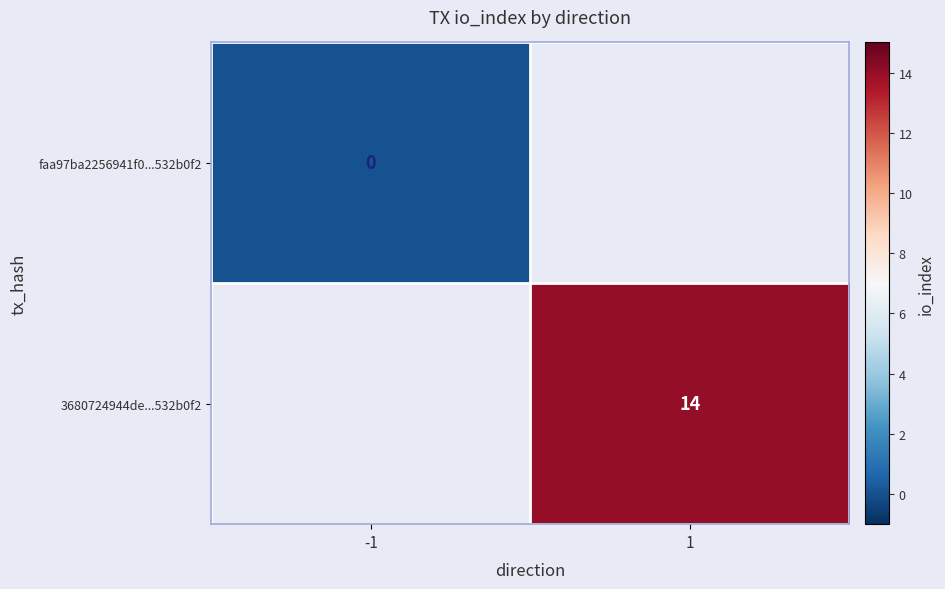

True or false: 3680724944de...532b0f2 has a value of 5.8 at 1.

False